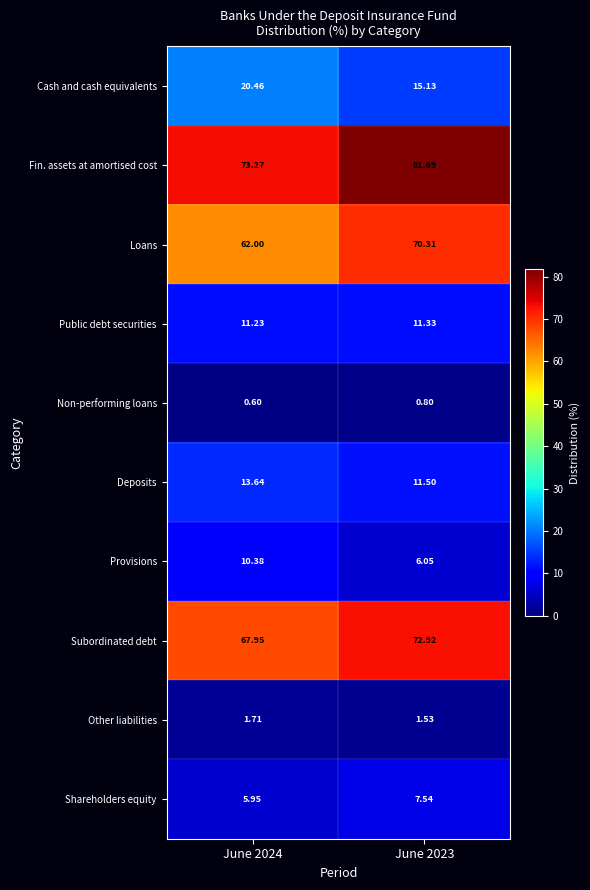

At which category is the sum across all series the highest?

June 2023